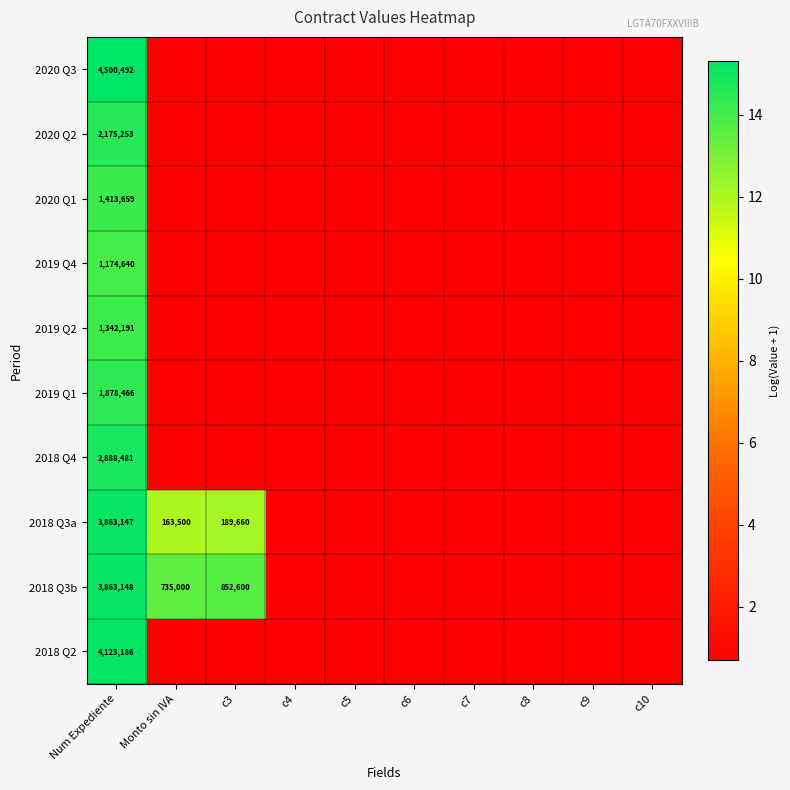

What value does the 2018 Q3a series have at Monto sin IVA?

12.0